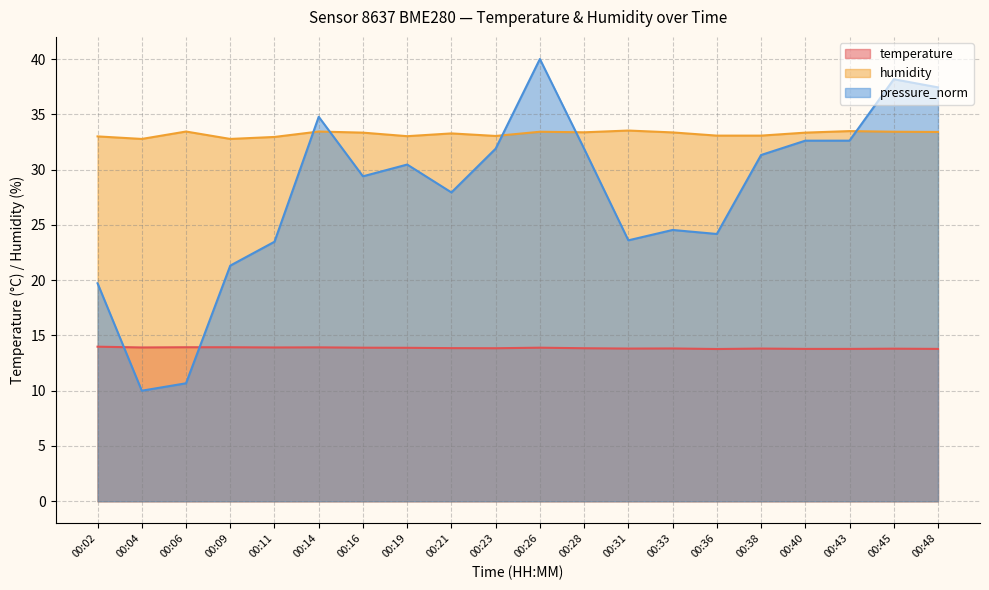

Reading left to right, what are all the values shown in this chart?

temperature: 14.0	13.9	13.9	13.9	13.9	13.9	13.9	13.9	13.8	13.8	13.9	13.8	13.8	13.8	13.8	13.8	13.8	13.8	13.8	13.8
humidity: 33.0	32.8	33.4	32.8	33.0	33.4	33.3	33.0	33.3	33.0	33.4	33.4	33.5	33.4	33.1	33.1	33.3	33.5	33.4	33.4
pressure_norm: 19.7	10.0	10.7	21.3	23.5	34.8	29.4	30.5	27.9	31.9	40.0	31.9	23.6	24.5	24.2	31.3	32.6	32.6	38.2	37.4